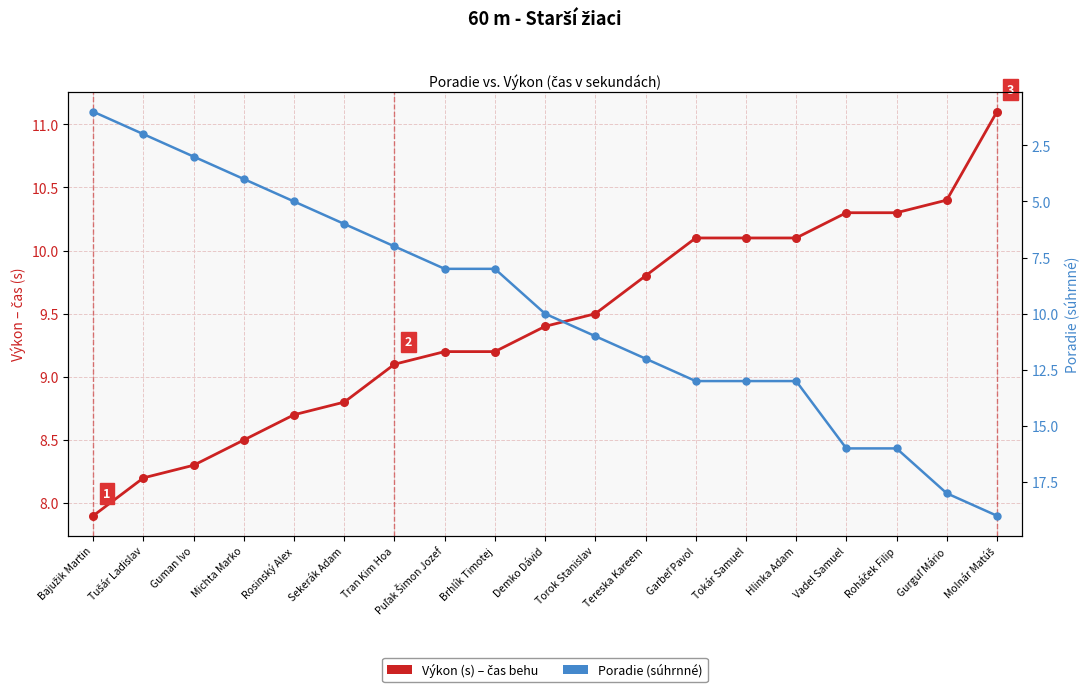

Which series reaches the maximum Y coordinate?

Poradie (súhrnné)